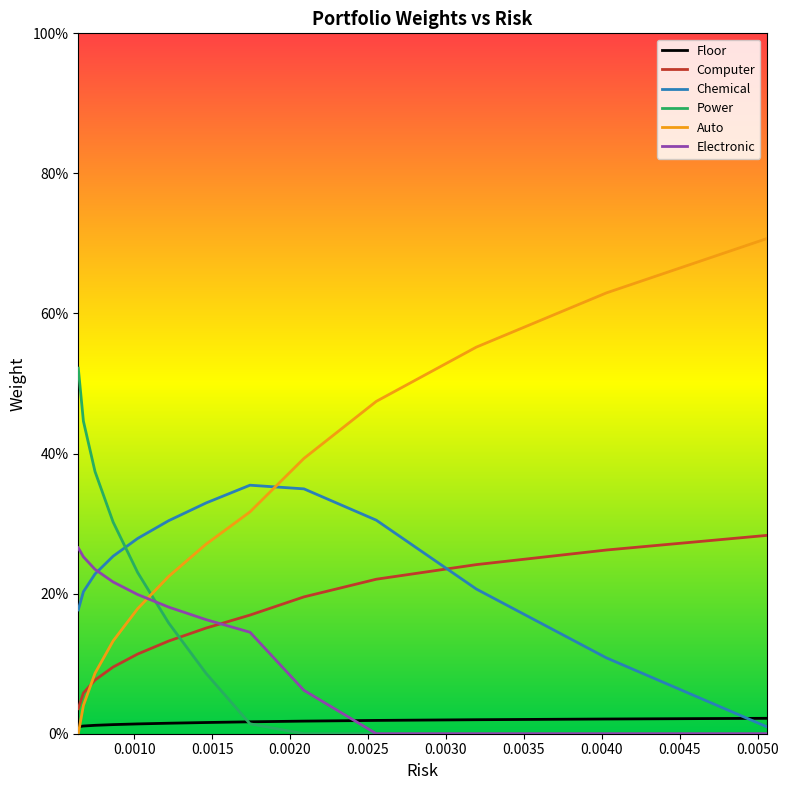

True or false: Computer and Chemical cross at least once.

True